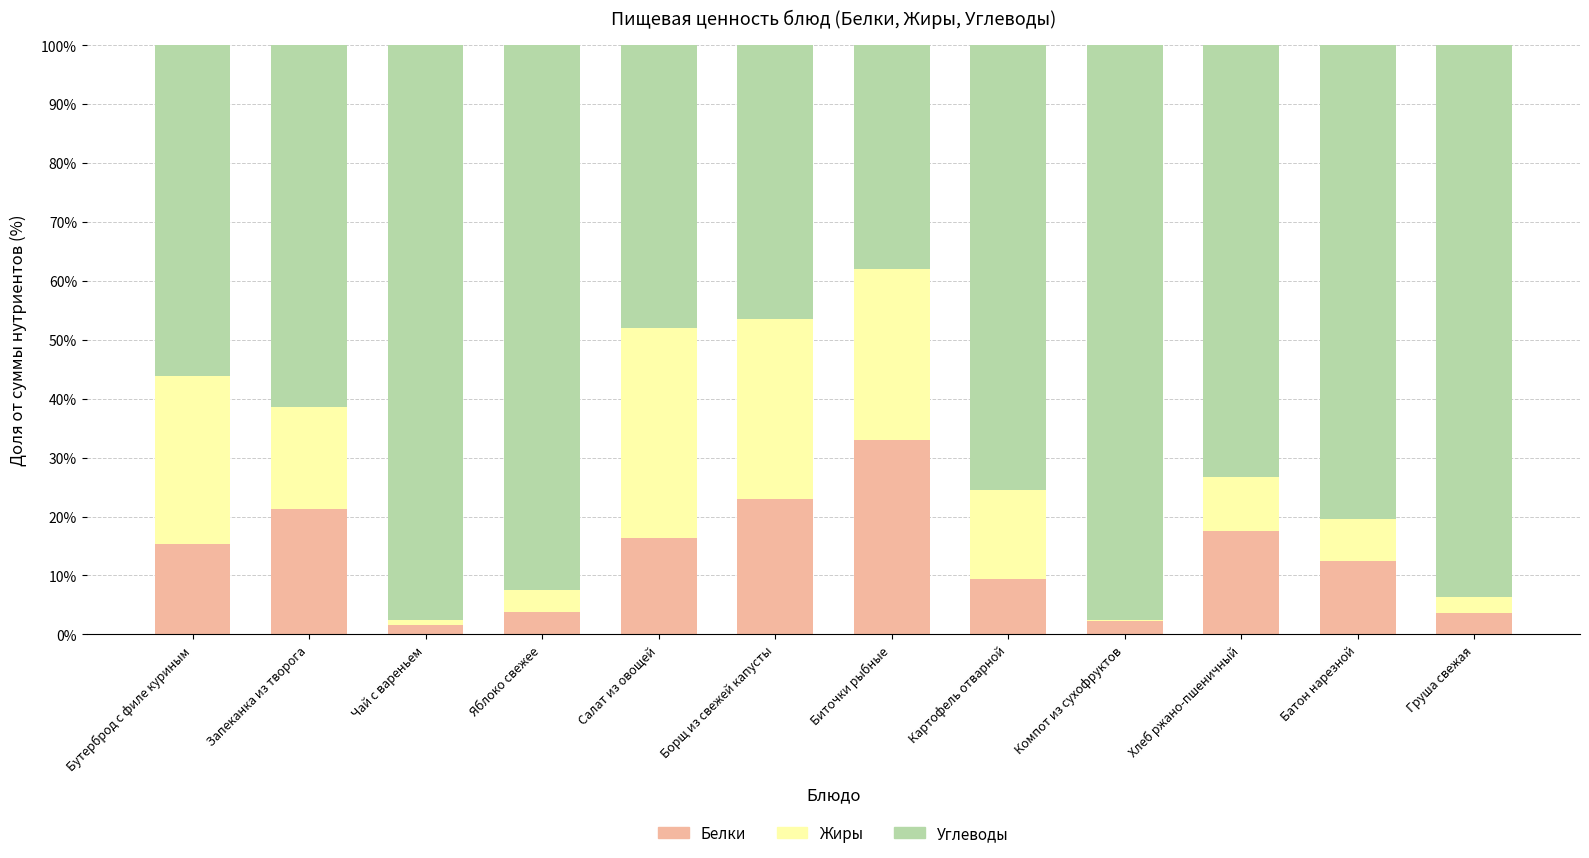

What is the difference between the maximum and minimum values in the Белки series?

31.3